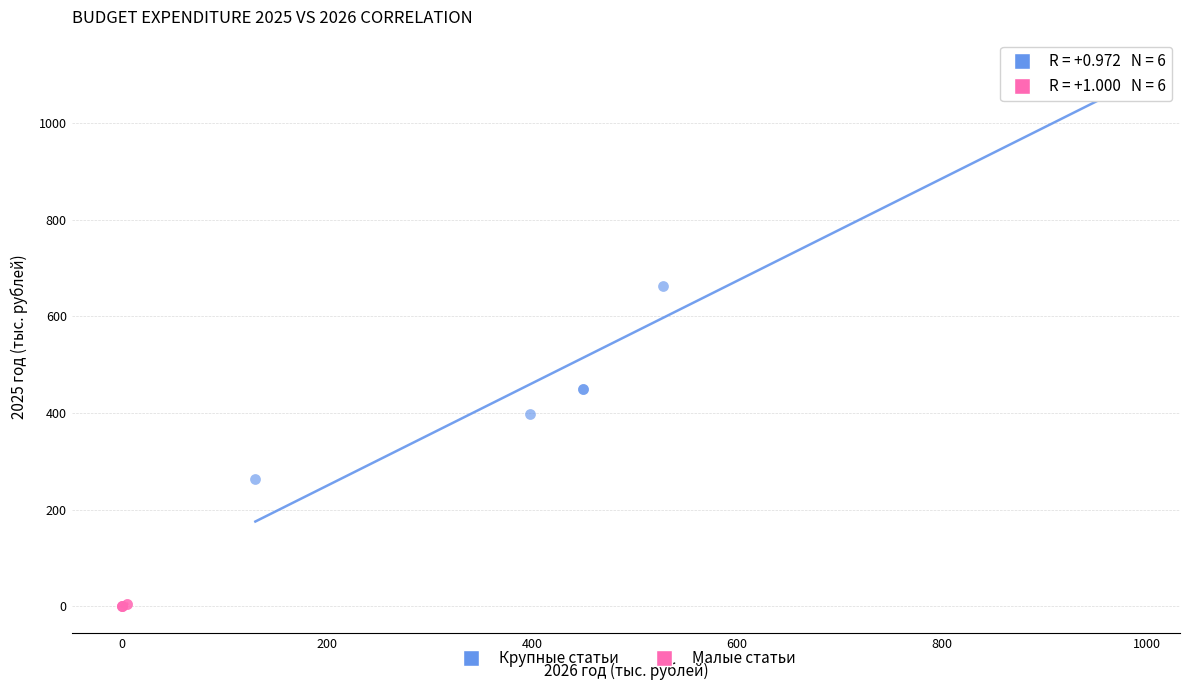

Which series has the widest spread of Y values?

Крупные статьи